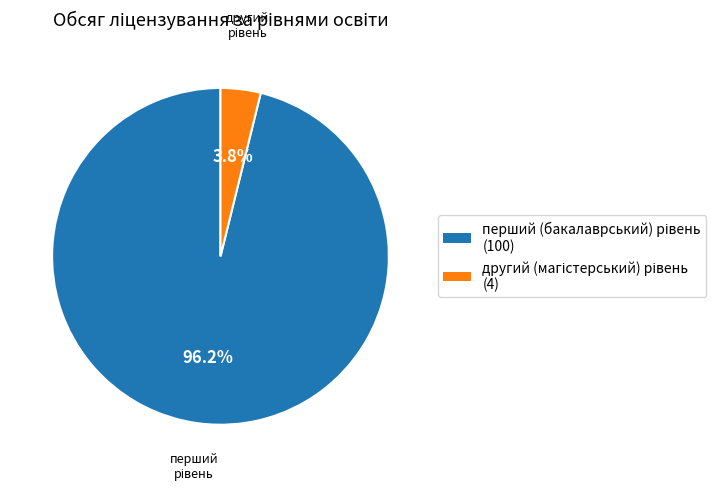

Is there a majority slice in this chart?

Yes